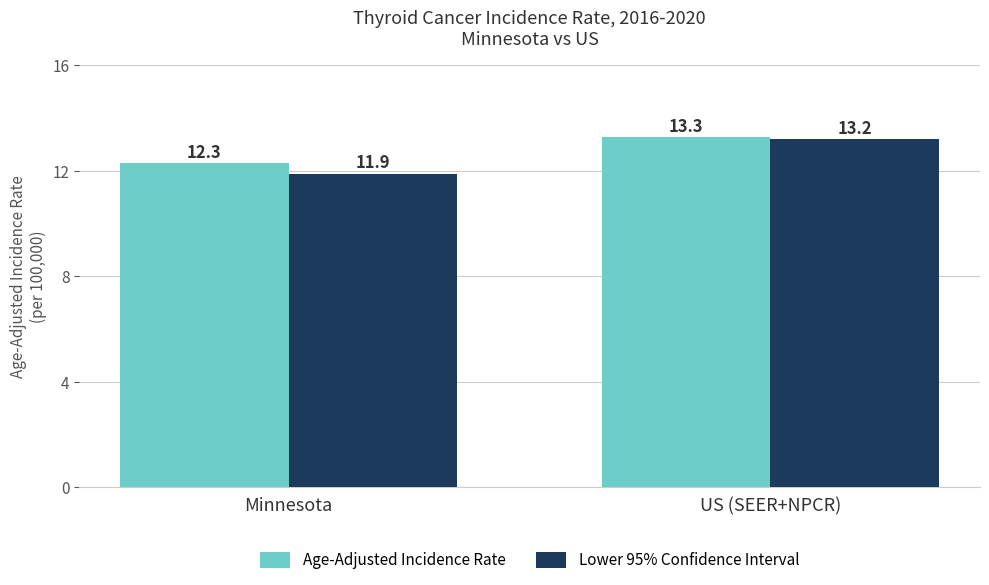

The Lower 95% Confidence Interval series shows 11.9 at Minnesota. True or false?

True